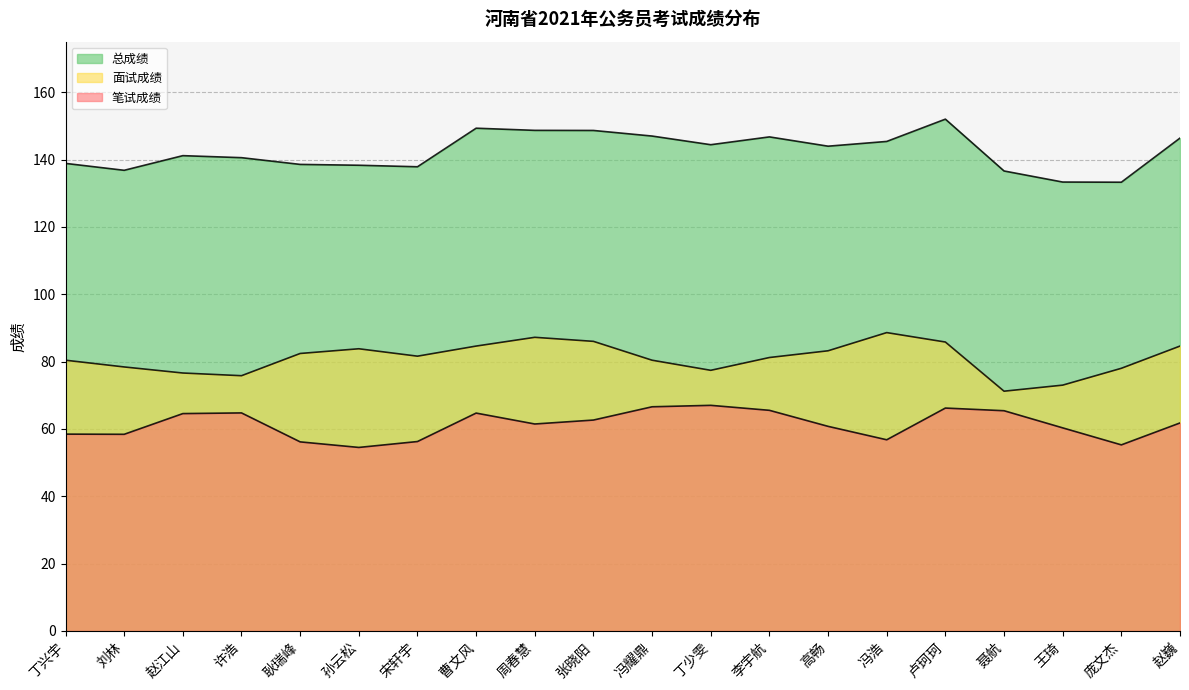

True or false: 面试成绩 and 笔试成绩 cross at least once.

False